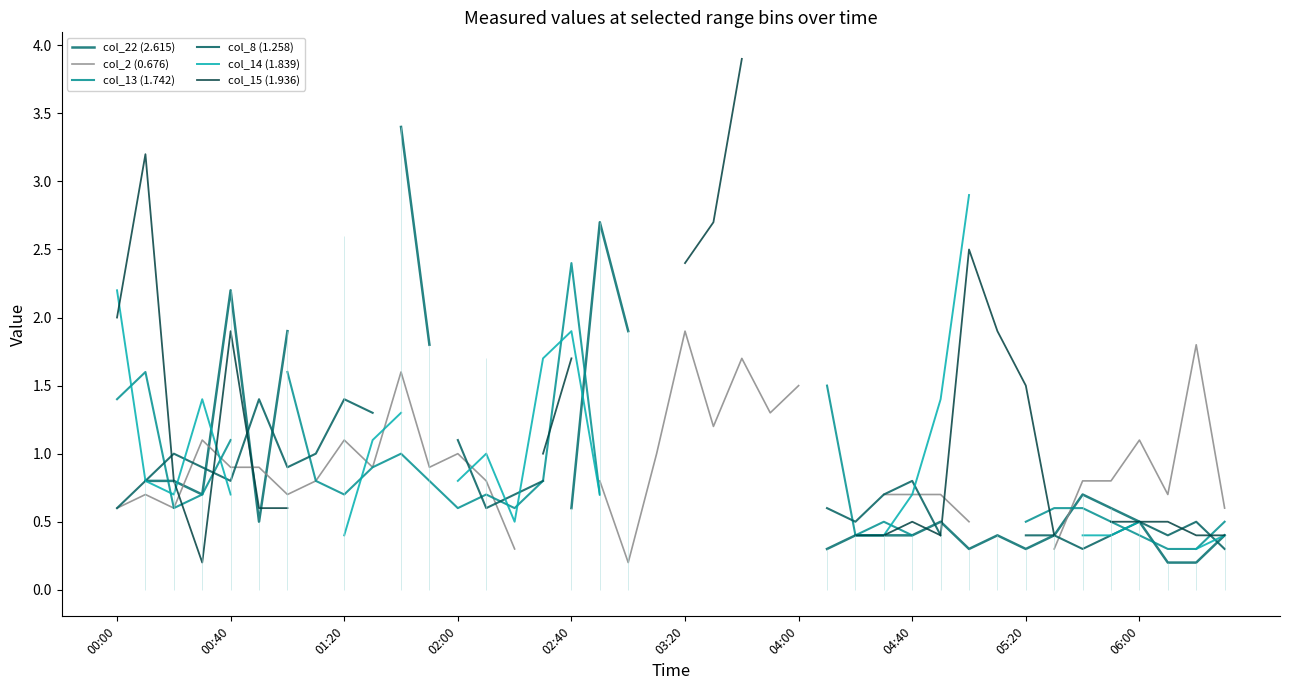

At which category is the sum across all series the highest?

00:40